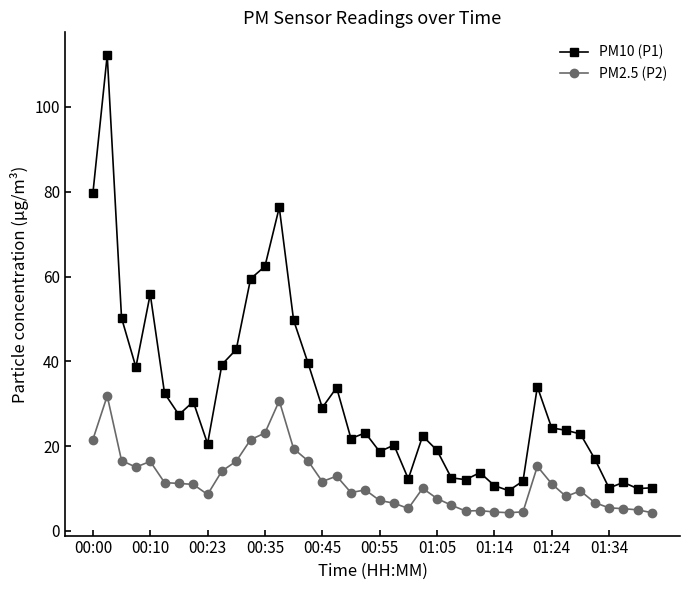

Which series has the widest spread of values?

PM10 (P1)